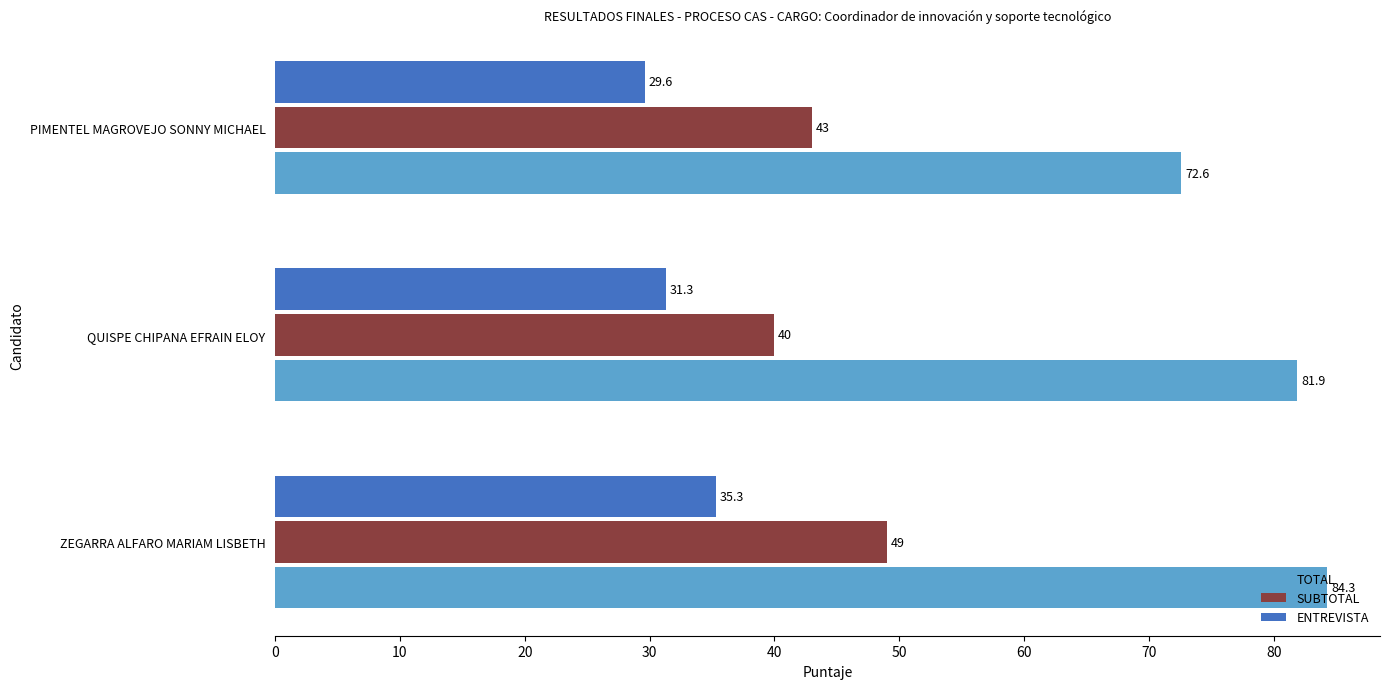

Is the value of ENTREVISTA at ZEGARRA ALFARO MARIAM LISBETH greater than the value of TOTAL at PIMENTEL MAGROVEJO SONNY MICHAEL?

No